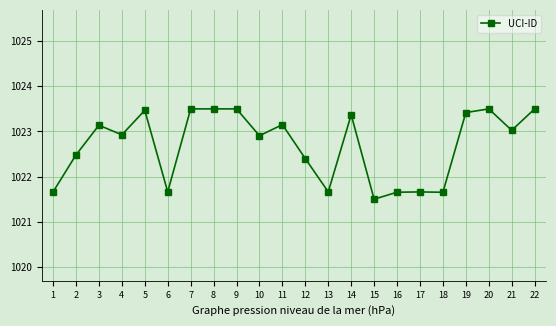

True or false: the data shows 539.6 at 13.

False